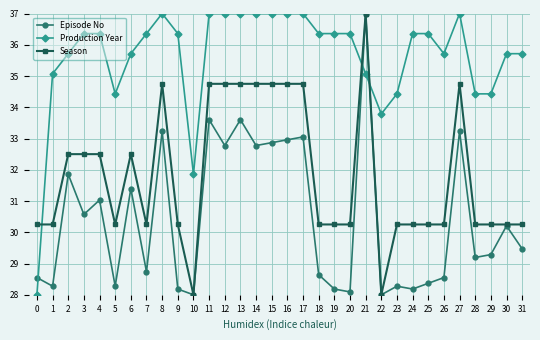

What is the difference between the highest and lowest values at 9?

8.2